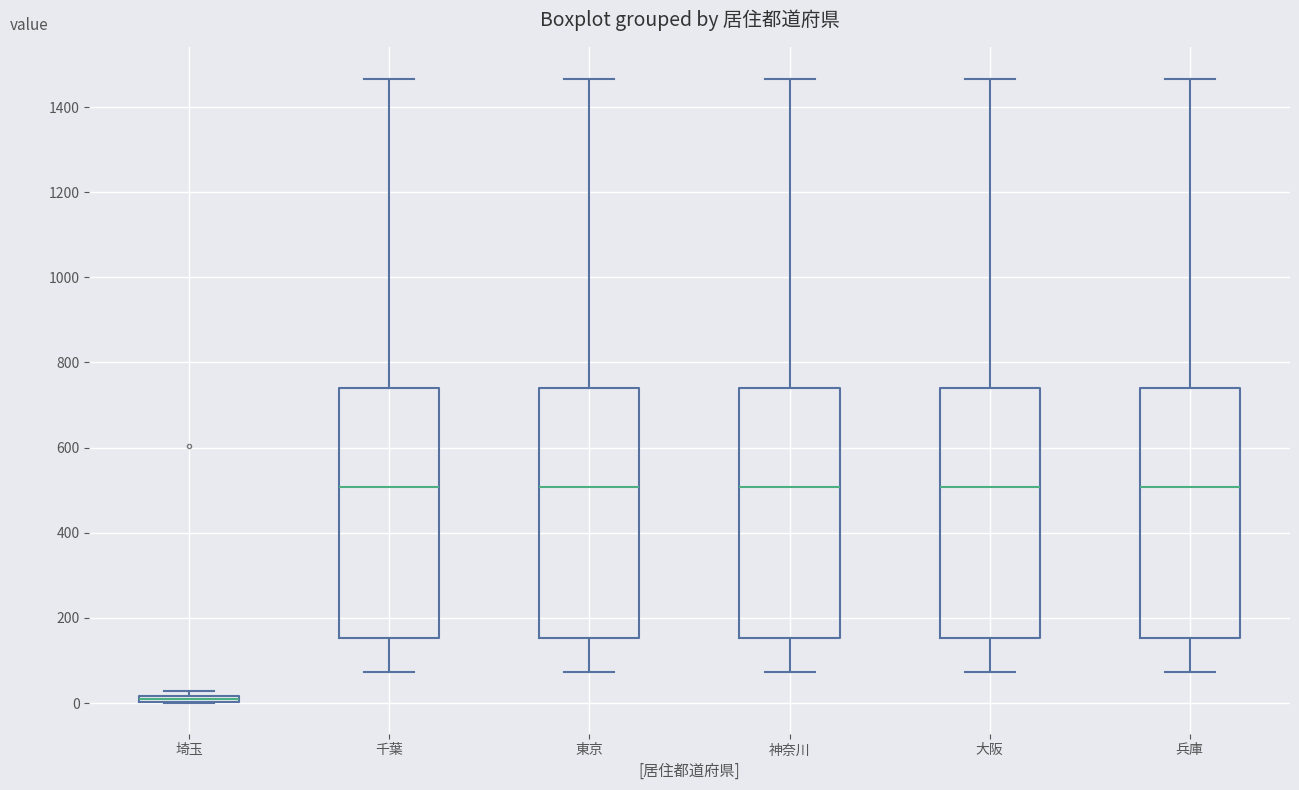

Where does the median line of the box for 兵庫 sit on the y-axis? The values are not printed on the chart, so give them approximately, as read against the axis.

500